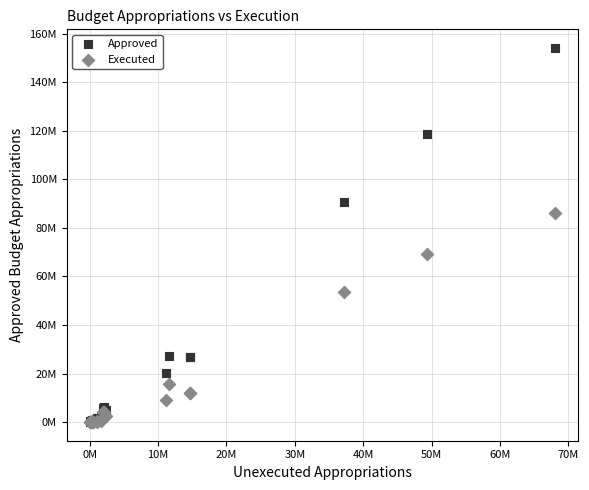

What are all the series names shown in the legend?

Approved, Executed